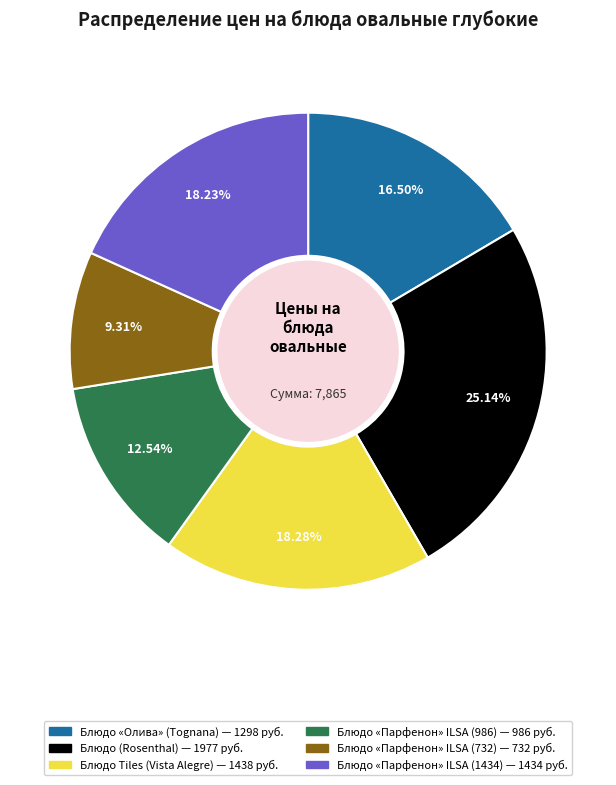

Is there a majority slice in this chart?

No